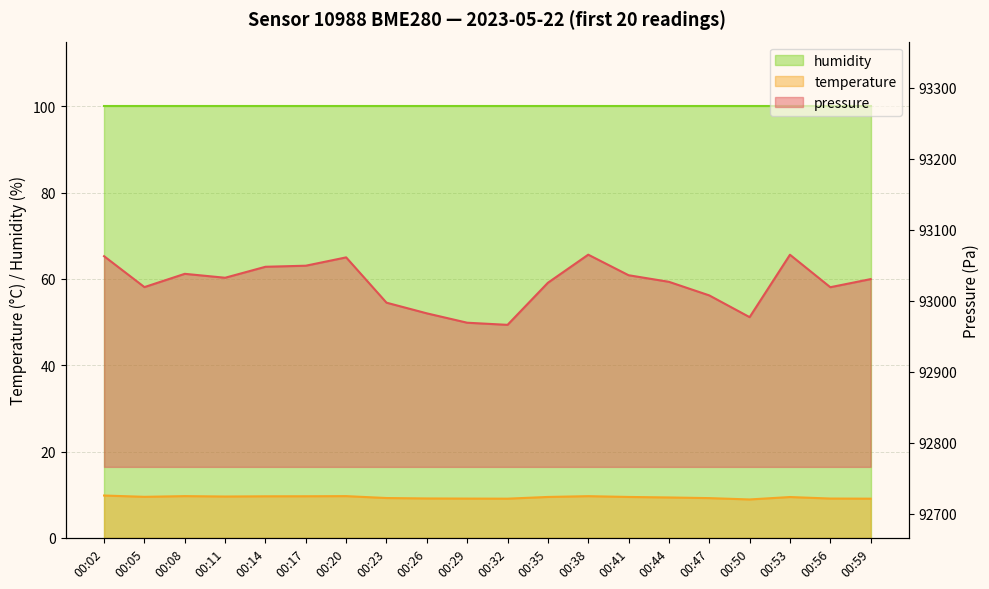

How many interior local valleys does the pressure series have?

5